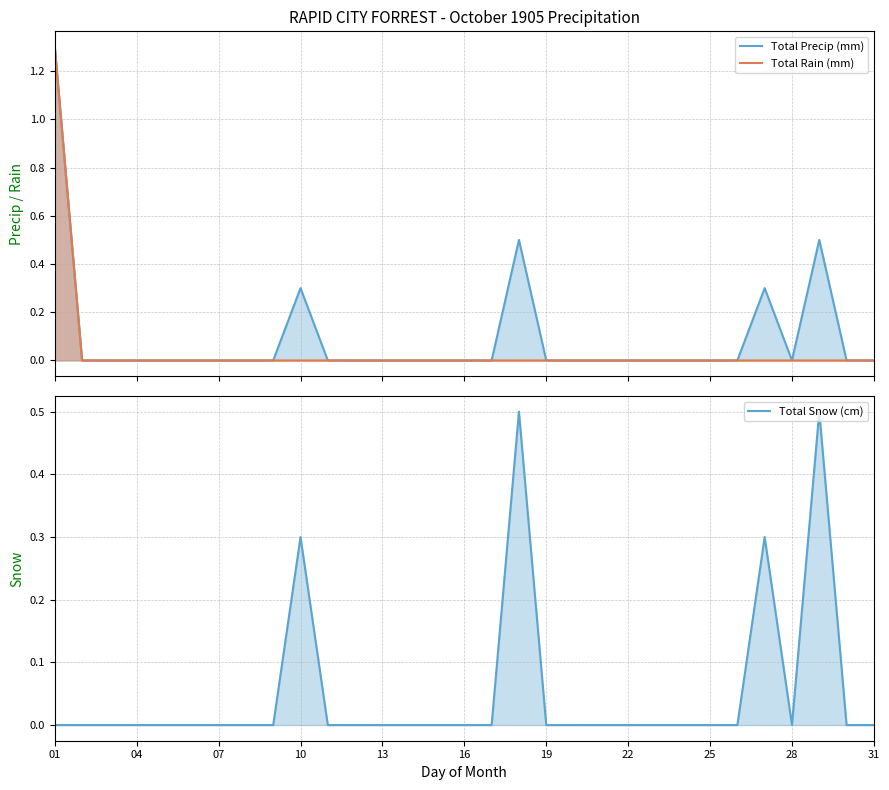

Which series has the widest spread of values?

Total Precip (mm)